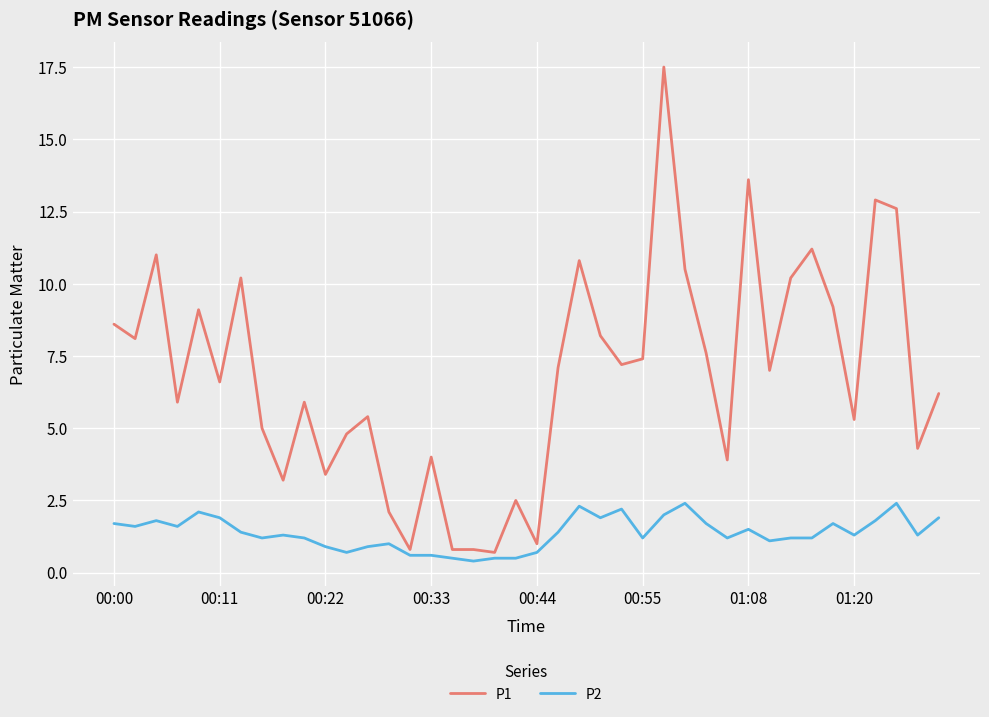

List the series in order of their peak value, highest first.

P1, P2